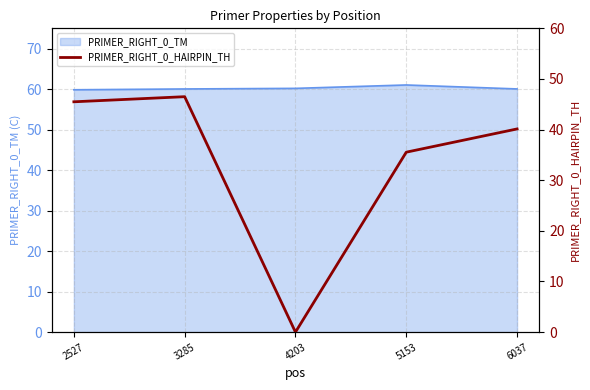

Count the number of categories in the chart.

5